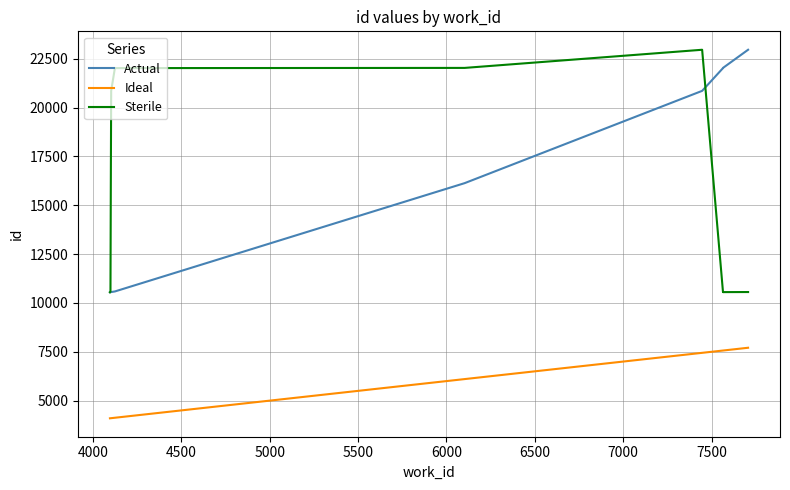

The Actual series shows 11979 at 7000. True or false?

False